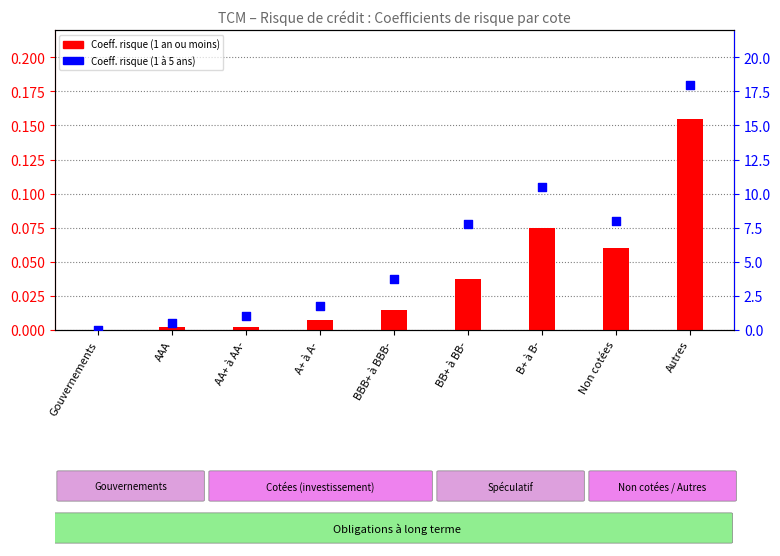

Which series has the widest spread of Y values?

Coefficient de risque (1 à 5 ans)